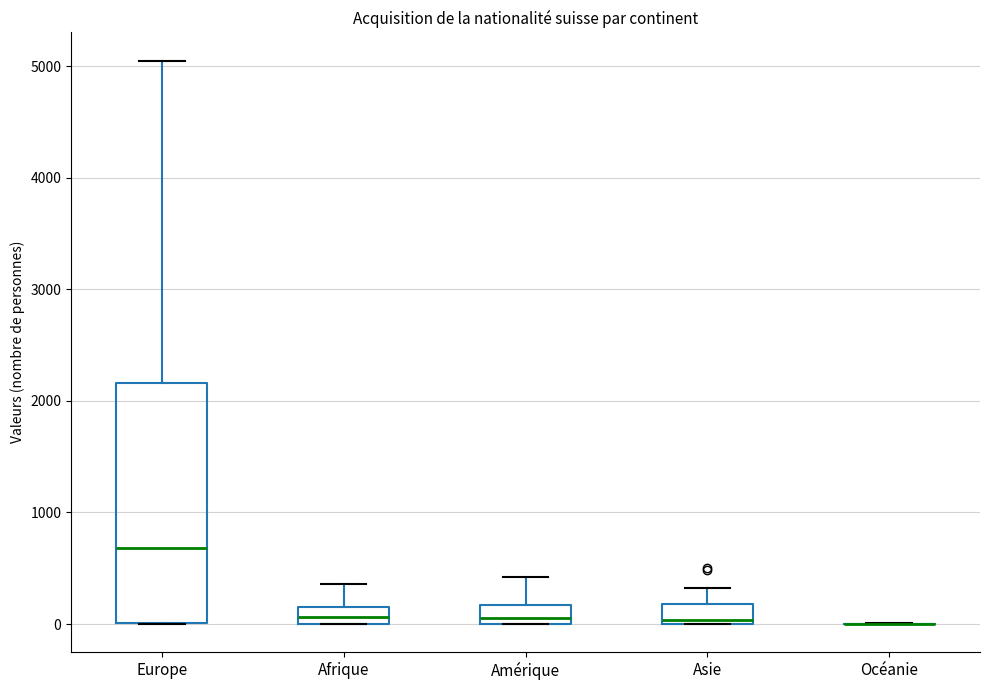

Reading left to right, read every box against the y-axis: the position of its median line, the range the box covers, and the ends of its whiskers. The values are not printed on the chart, so give them approximately, as read against the axis.

Europe: median 700, box 0 to 2200, whiskers 0 to 5100
Afrique: median 100, box 0 to 200, whiskers 0 to 400
Amérique: median 100, box 0 to 200, whiskers 0 to 400
Asie: median 0 (just above the box's lower edge), box 0 to 200, whiskers 0 to 300
Océanie: box collapsed to a line at 0, whiskers 0 to 0